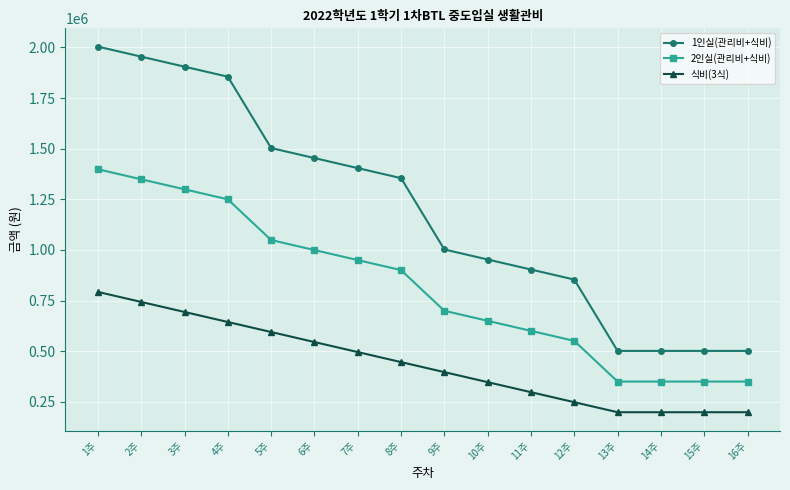

The 1인실(관리비+식비) series shows 516553.5 at 4주. True or false?

False